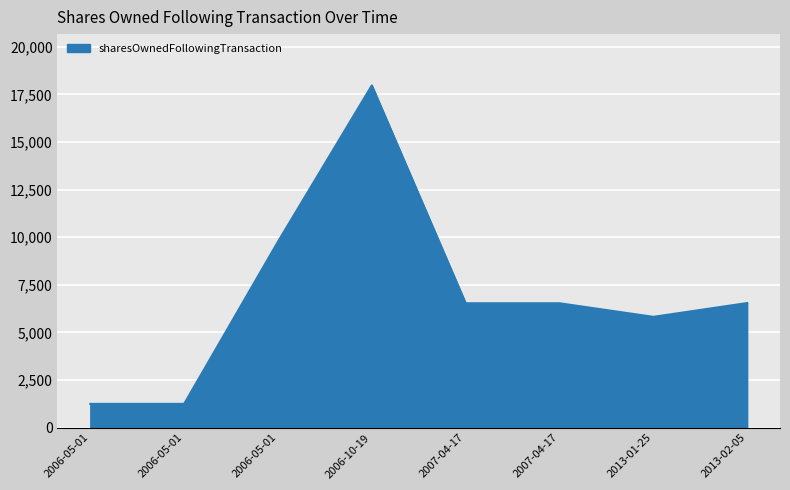

The value at 2006-05-01 is 9770. True or false?

True